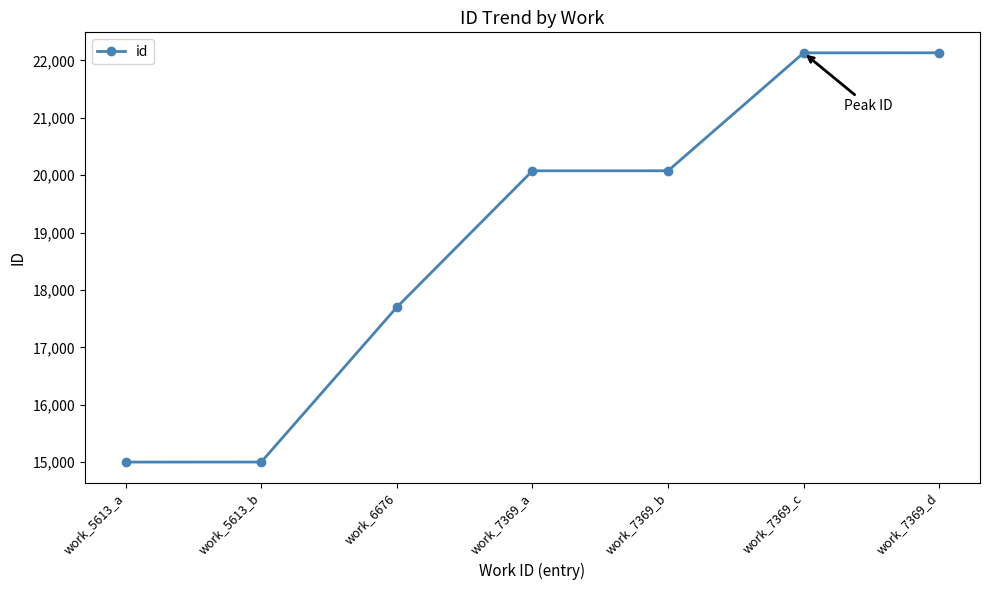

At which label is the value closest to 18567?

work_6676